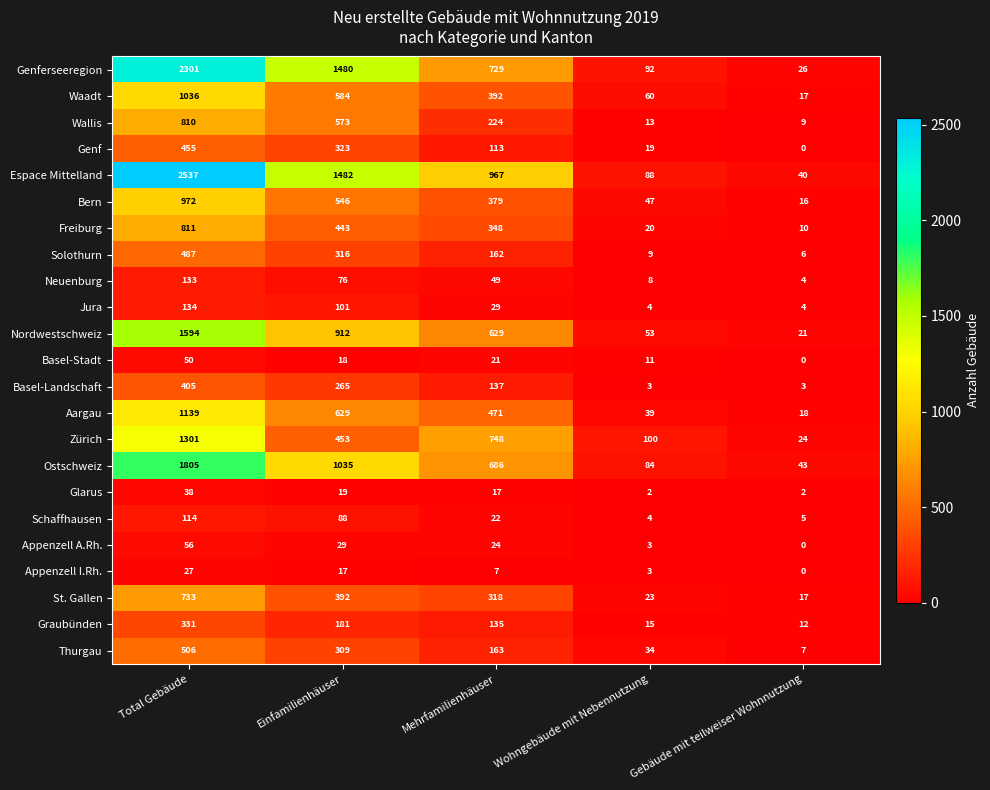

Rank the series by their maximum value, from lowest to highest.

Appenzell I.Rh., Glarus, Basel-Stadt, Appenzell A.Rh., Schaffhausen, Neuenburg, Jura, Graubünden, Basel-Landschaft, Genf, Solothurn, Thurgau, St. Gallen, Wallis, Freiburg, Bern, Waadt, Aargau, Zürich, Nordwestschweiz, Ostschweiz, Genferseeregion, Espace Mittelland